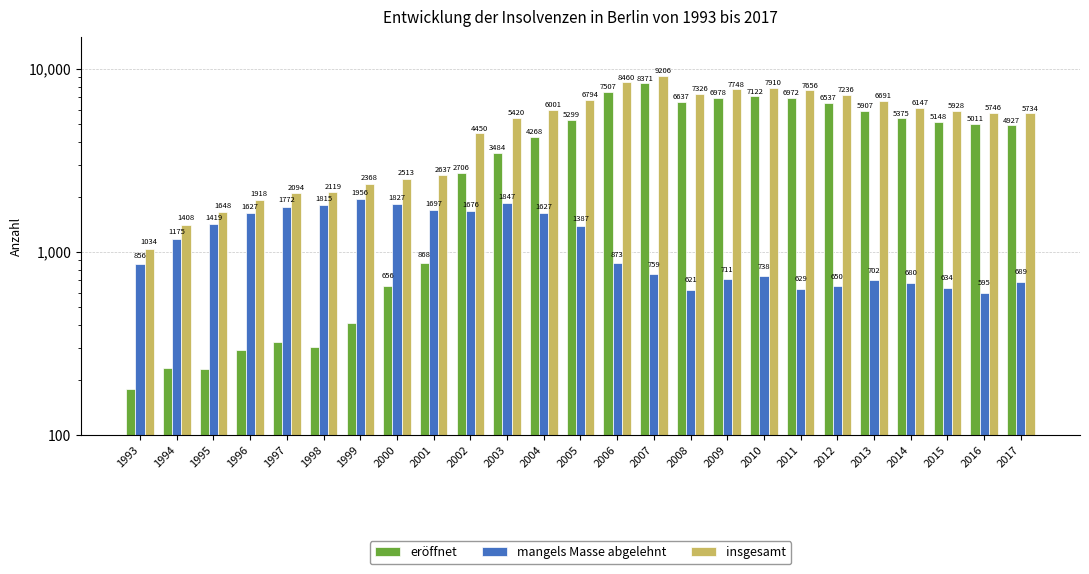

At which category is the sum across all series the highest?

2007